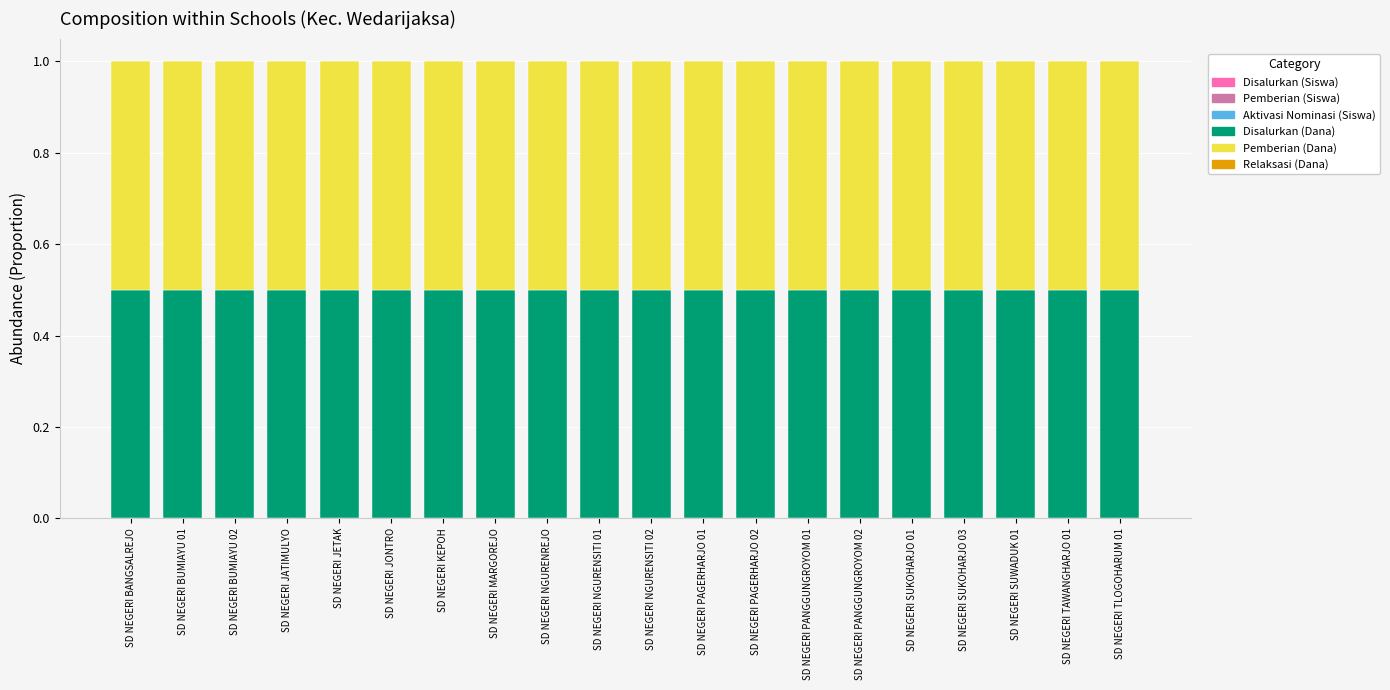

Is it true that Disalurkan (Dana) equals 0.9 at SD NEGERI SUWADUK 01?

False